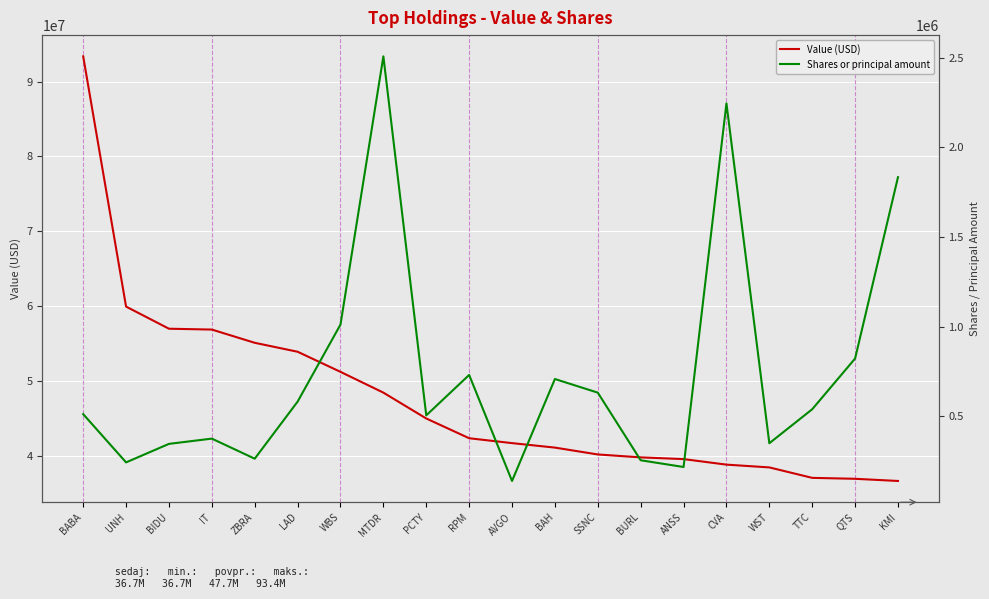

The Shares or principal amount series shows 125553 at BURL. True or false?

False